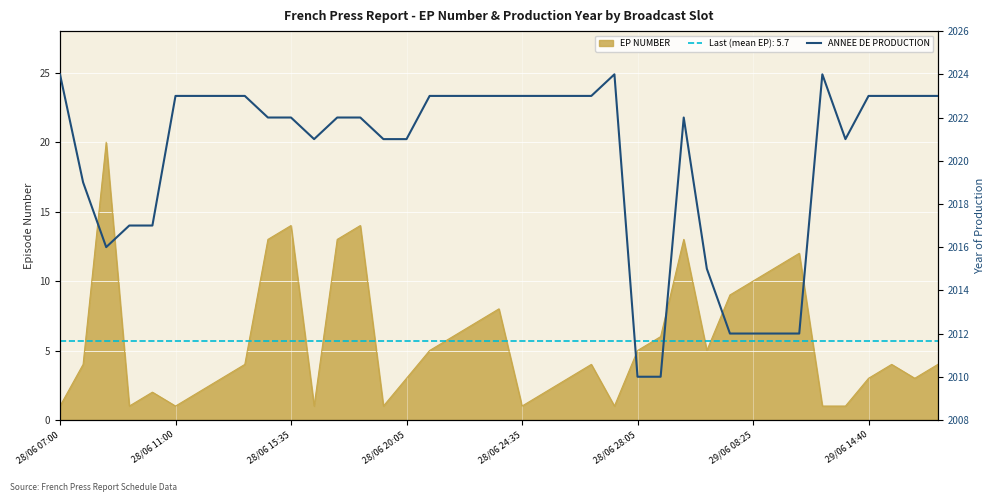

What is the minimum value shown in the chart?

2010